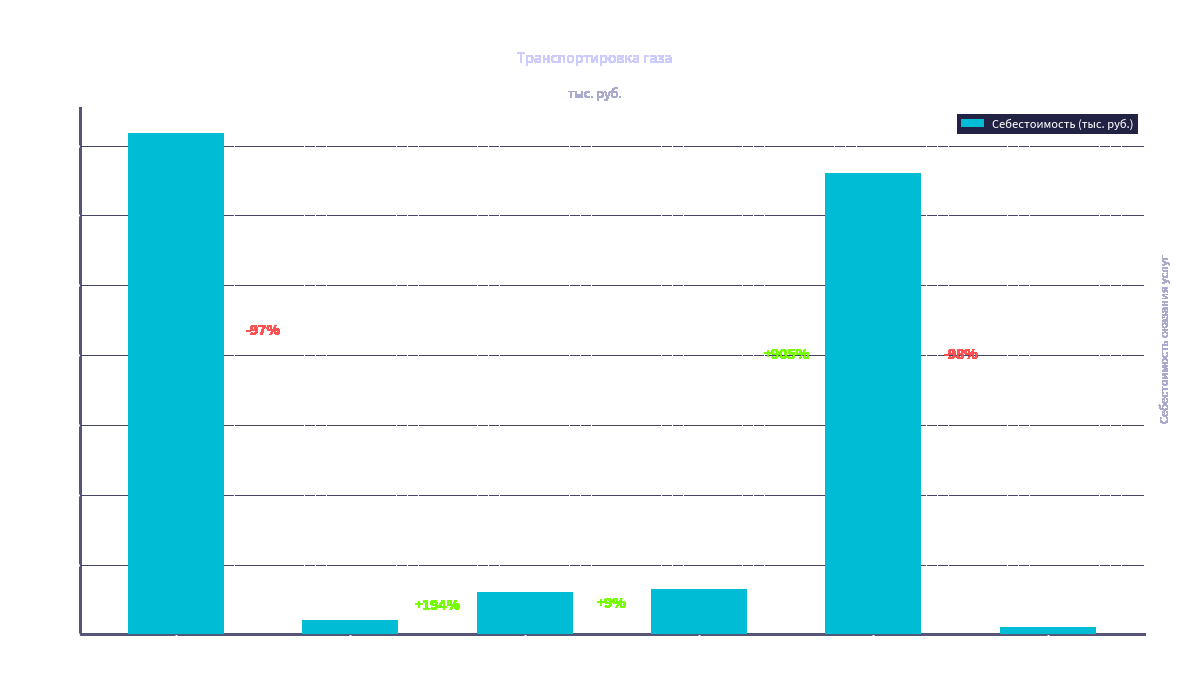

What is the ratio of the value at Техническое
обслуживание to the value at Затраты на
оплату труда?

3.2